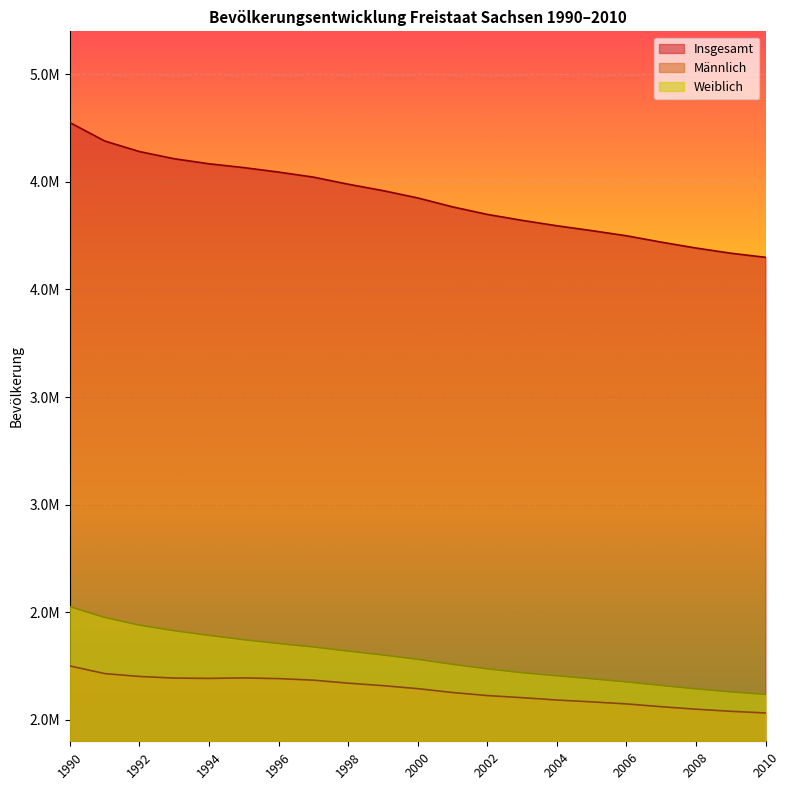

Does the chart display data point markers on the line(s)?

No